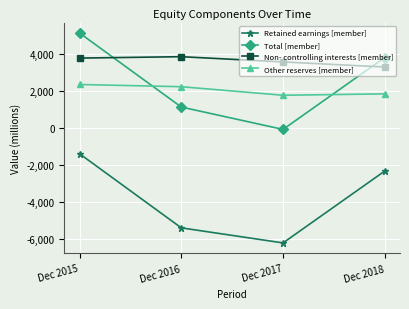

What is the difference between the maximum and second lowest values in the Non- controlling interests [member] series?

282